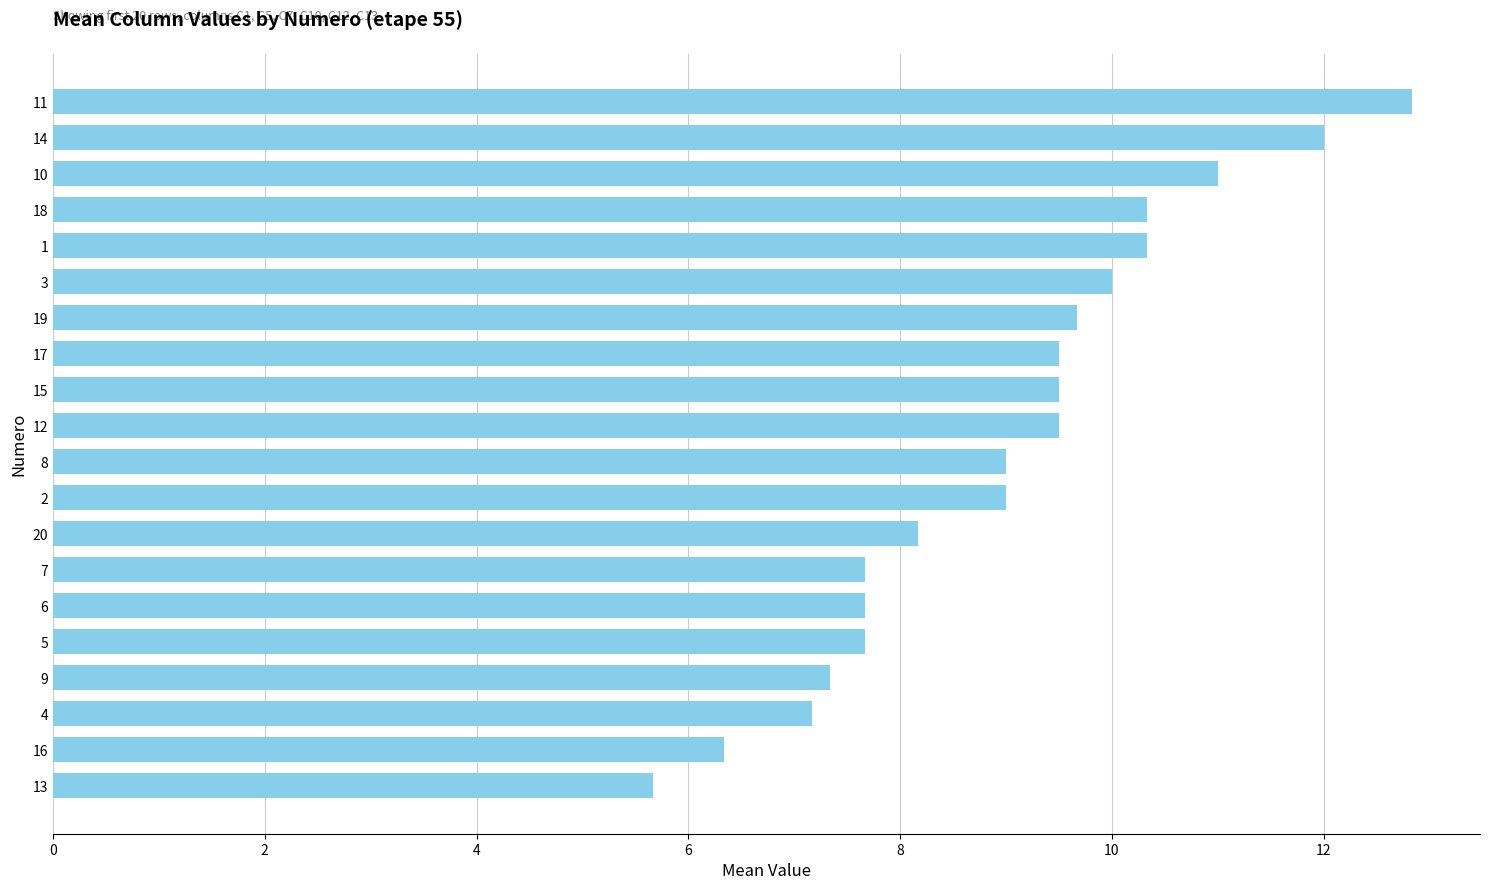

What is the ratio of the value at 4 to the value at 12?

0.8